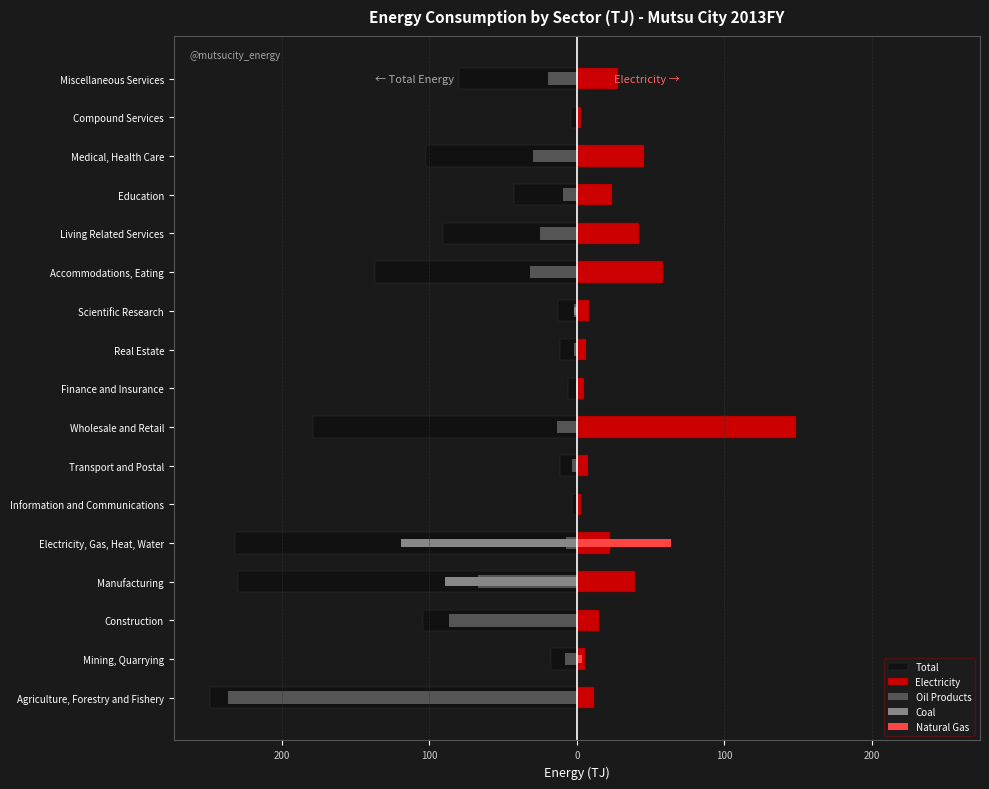

How many groups of bars are there?

17